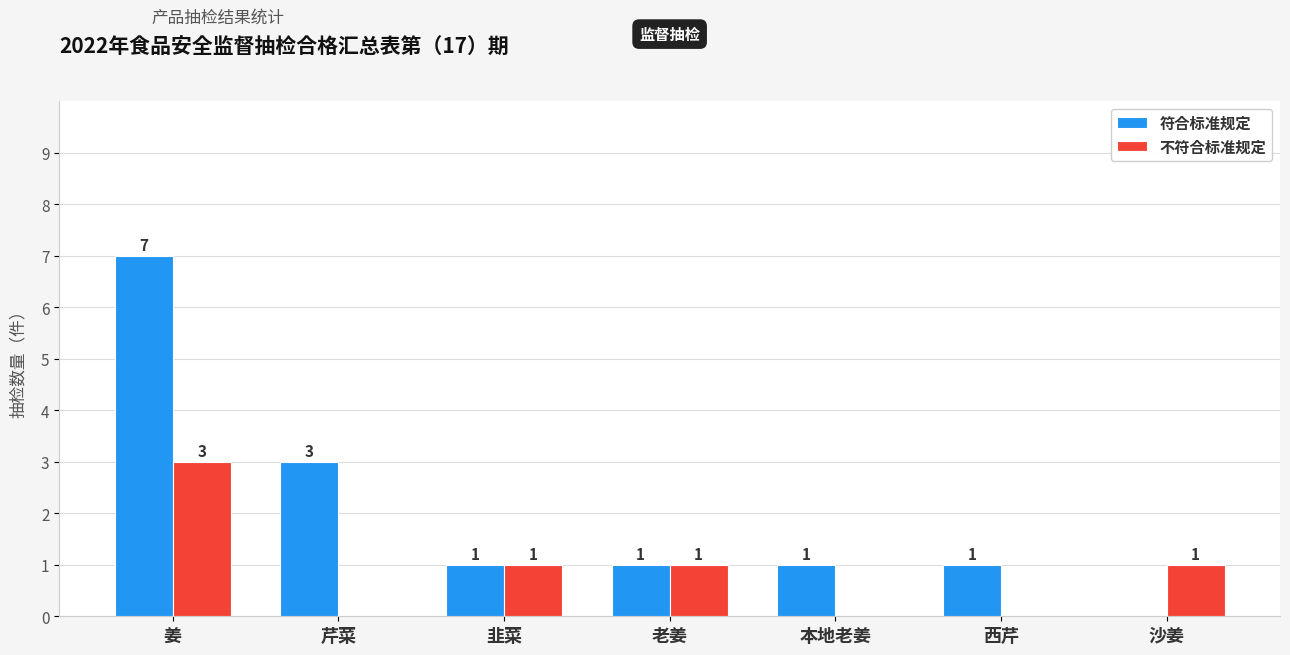

Which series changed the most between 姜 and 沙姜?

符合标准规定